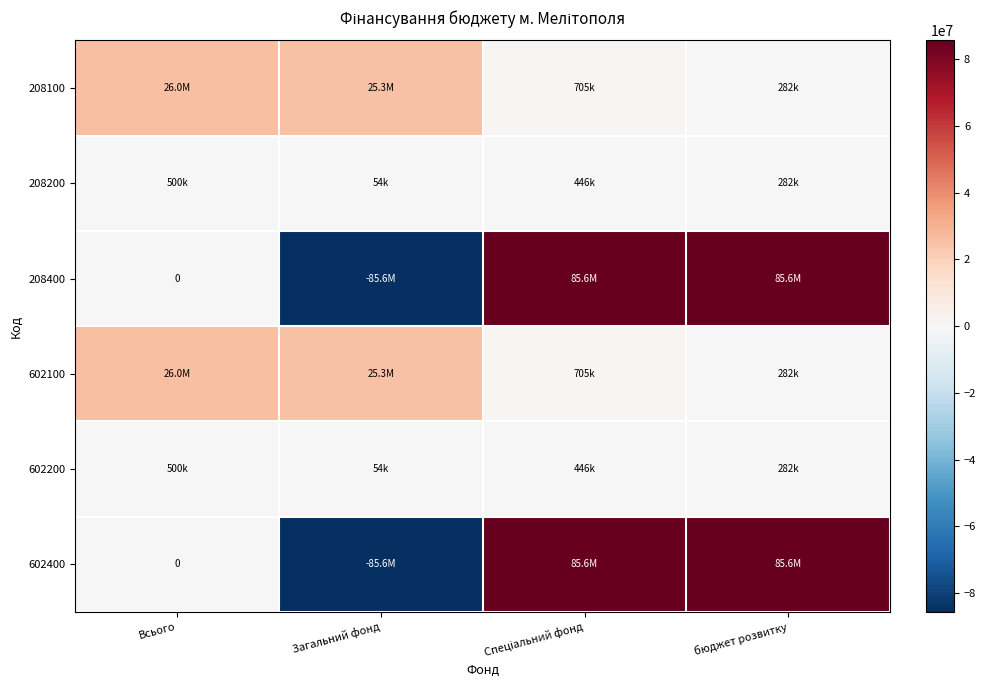

What is the sum of the 208400 values at Загальний фонд and Всього?

-85569104